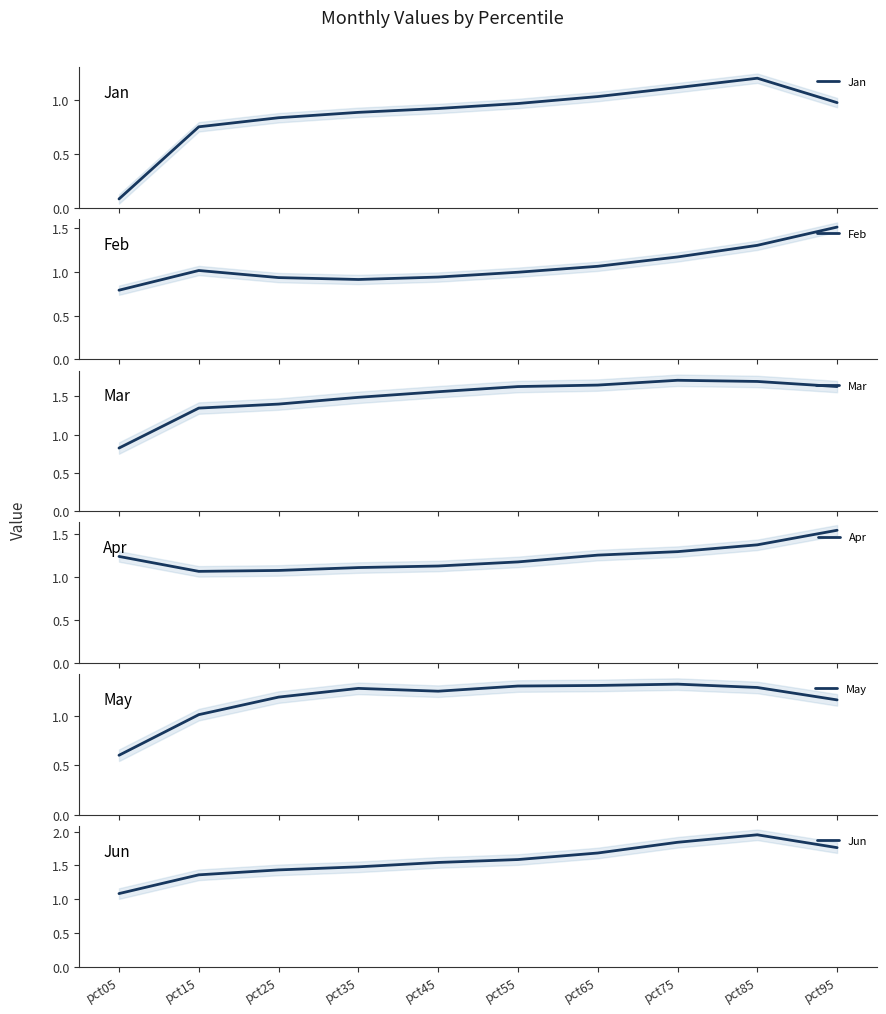

What is the value of the May point at the 10th from the left?

1.2